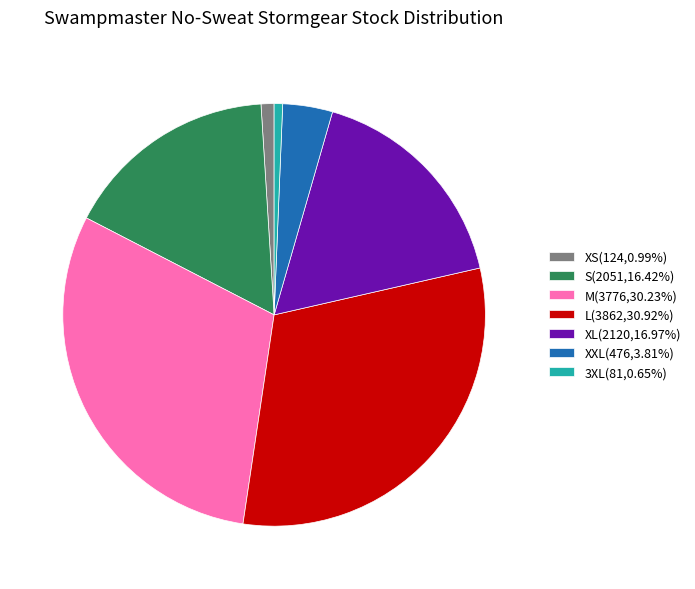

Is the sum of XS(124,0.99%) and S(2051,16.42%) greater than half?

No